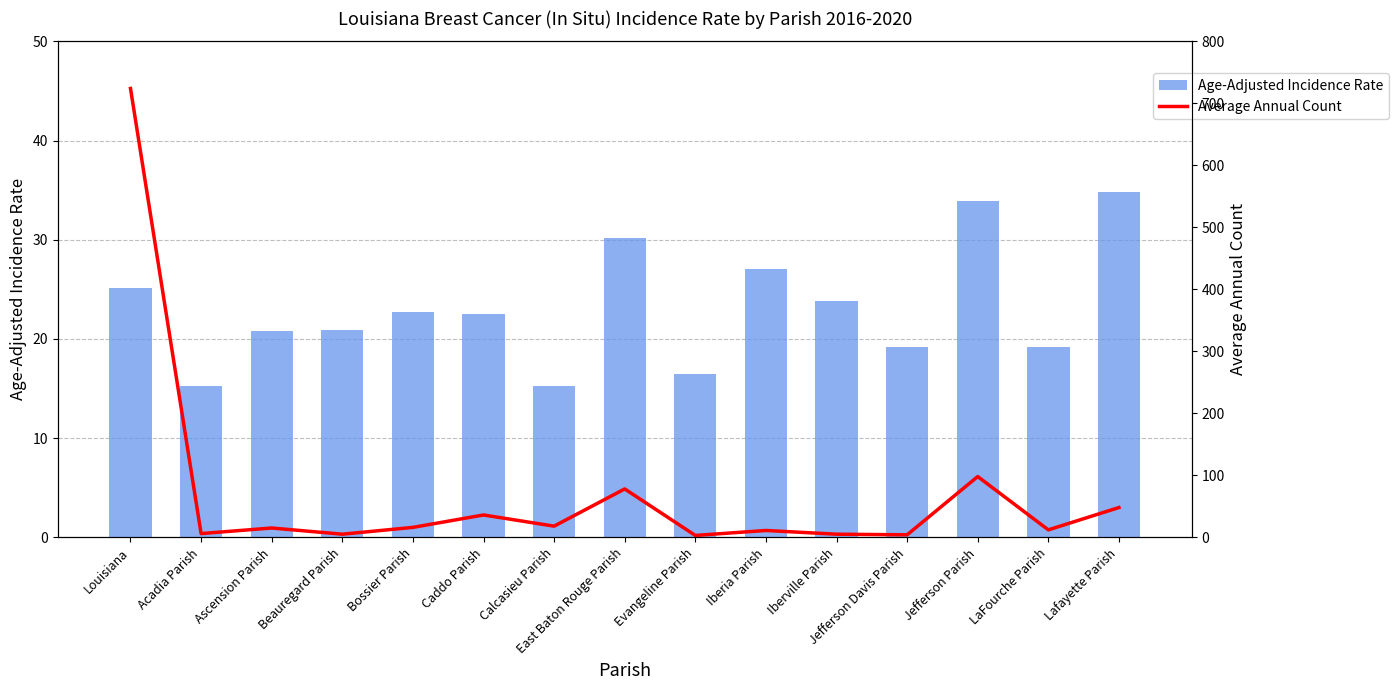

What is the minimum value shown in the chart?

3.0